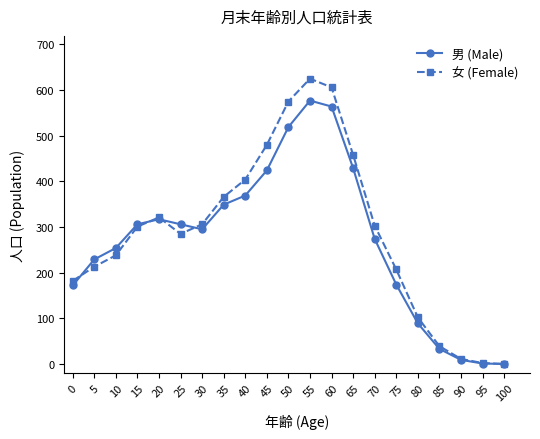

What is the spread (max minus min) of values at 75?

33